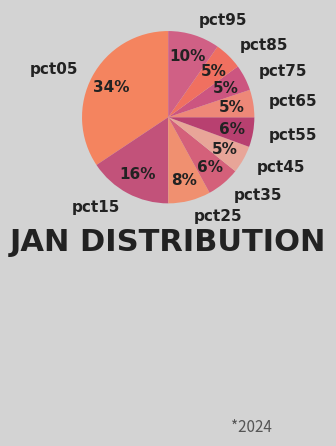

How many segments does this pie chart have?

10